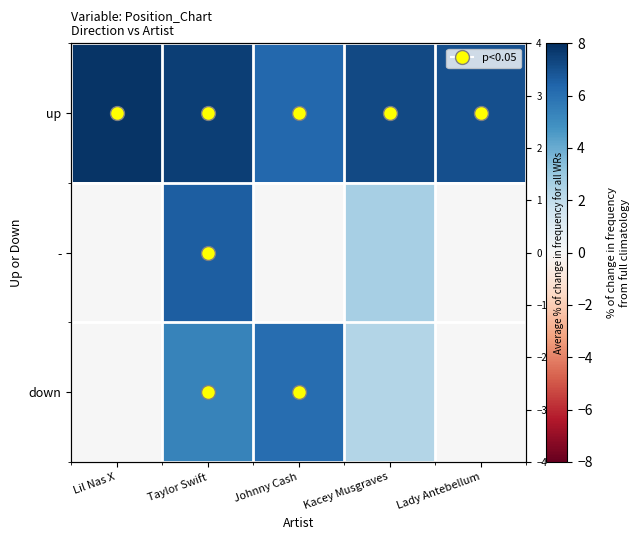

At which category is the sum across all series the highest?

Taylor Swift